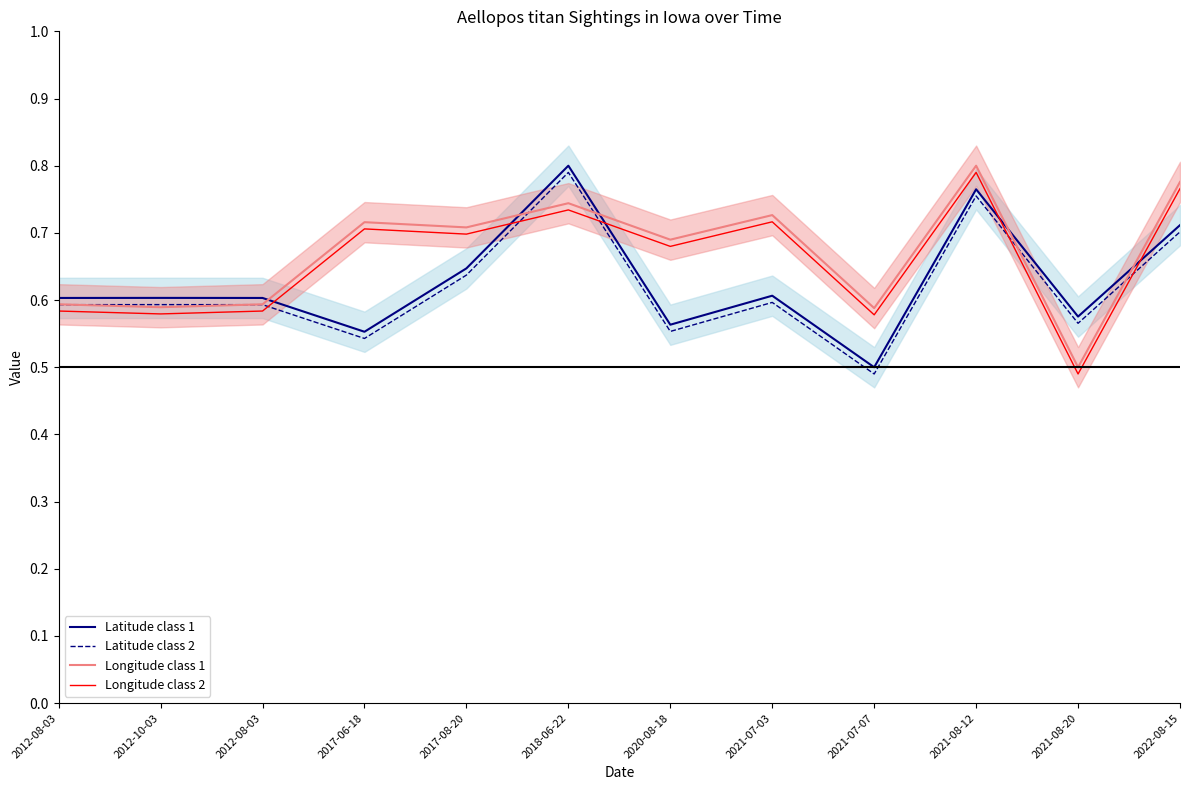

How many distinct data groups are displayed?

4